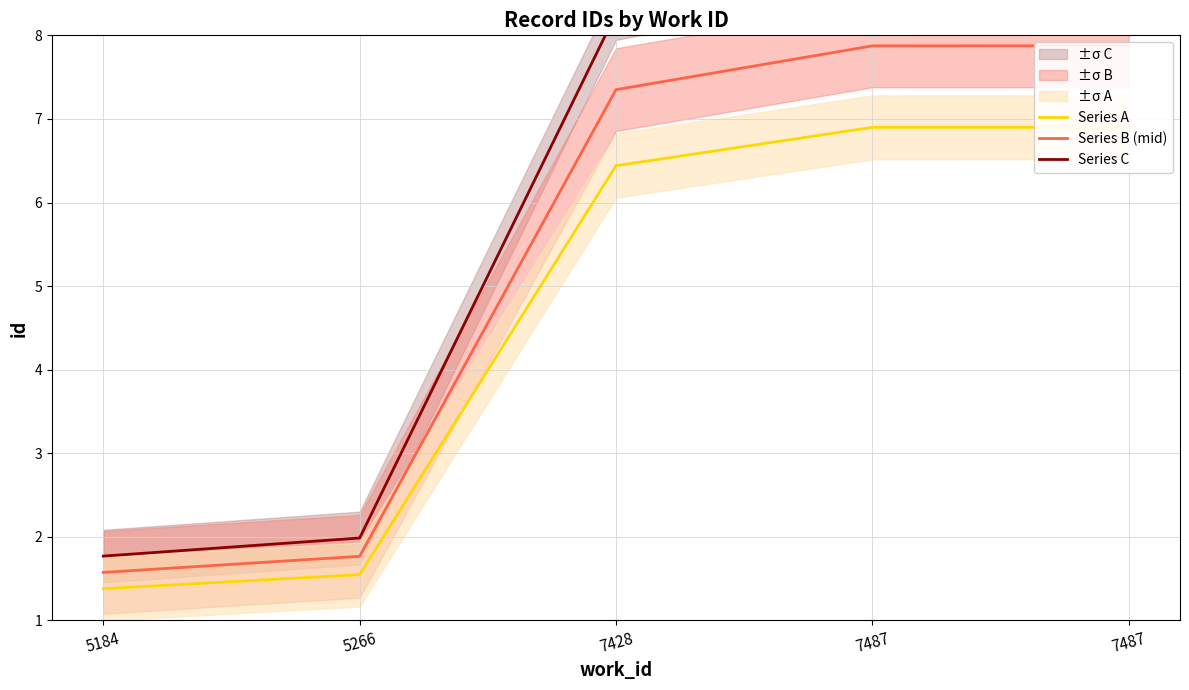

At which label does Series B (mid) first exceed 7?

7428